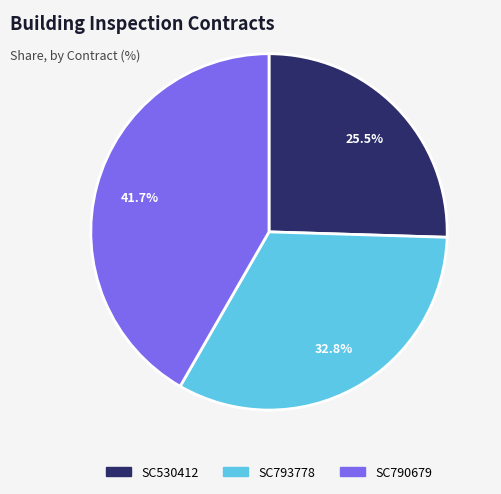

Is it true that SC530412 is 33% of the pie?

False